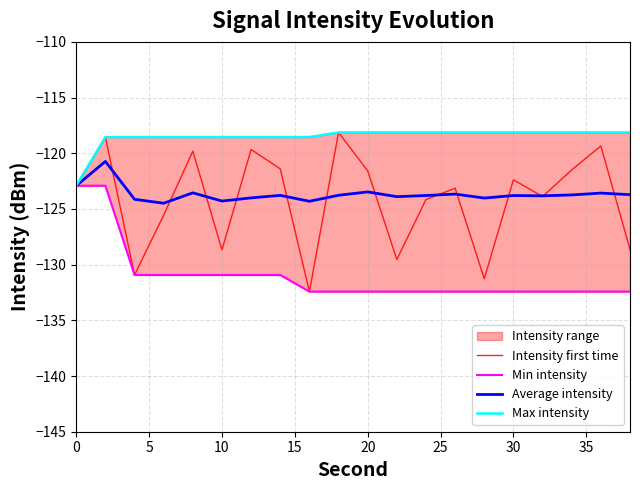

True or false: Min intensity has a value of -216.3 at 13.

False